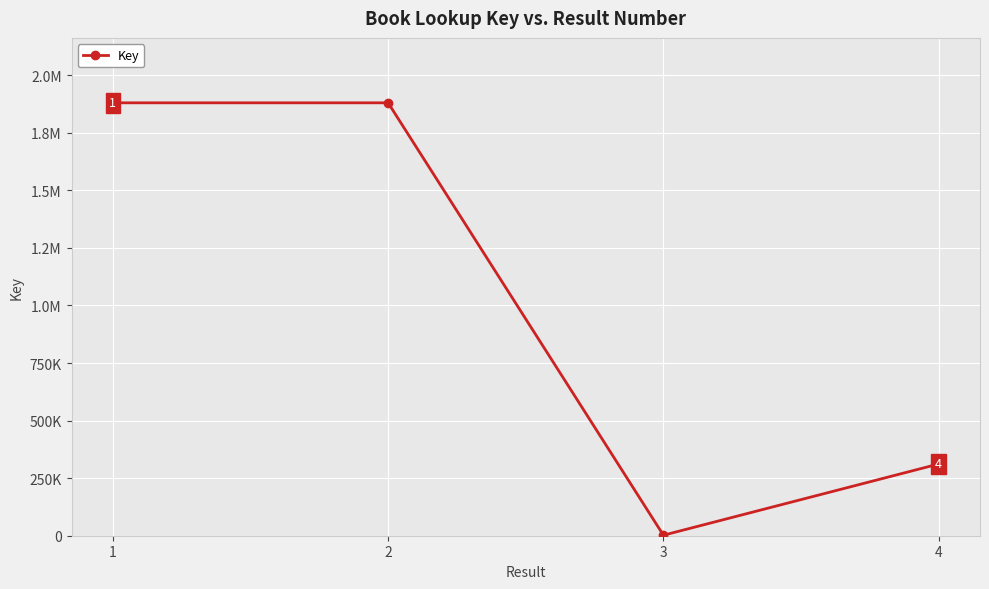

Is this an area chart (filled region under the line)?

No